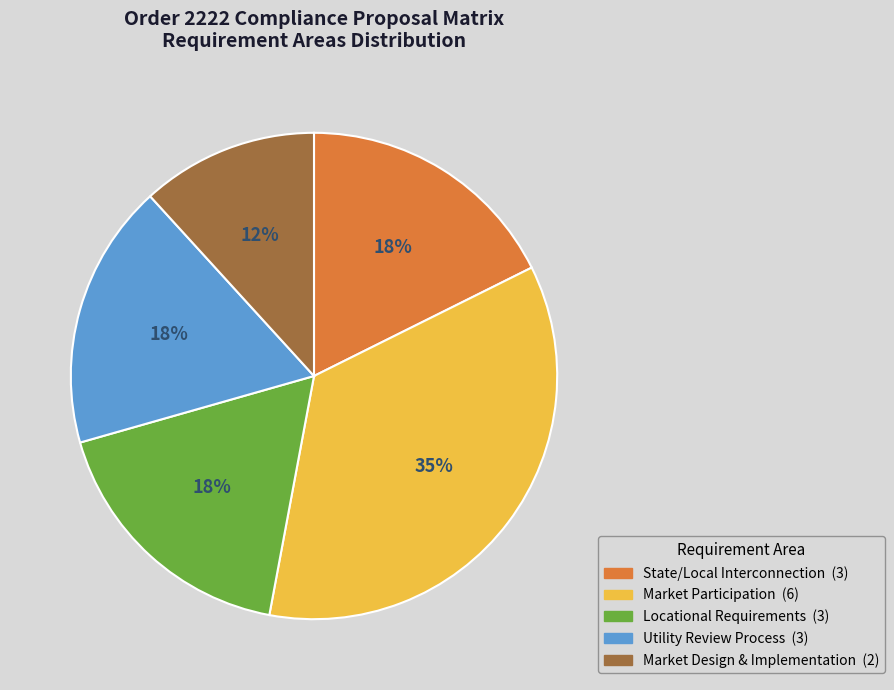

To the nearest percent, what is the average slice percentage?

20%